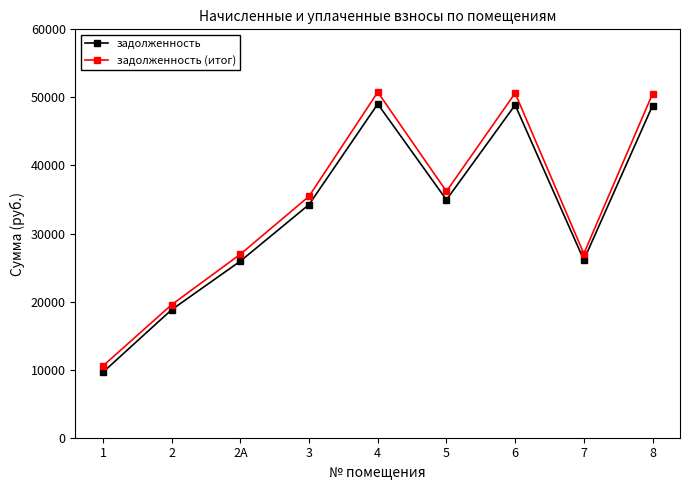

Where does the задолженность series first go above 34253?

3